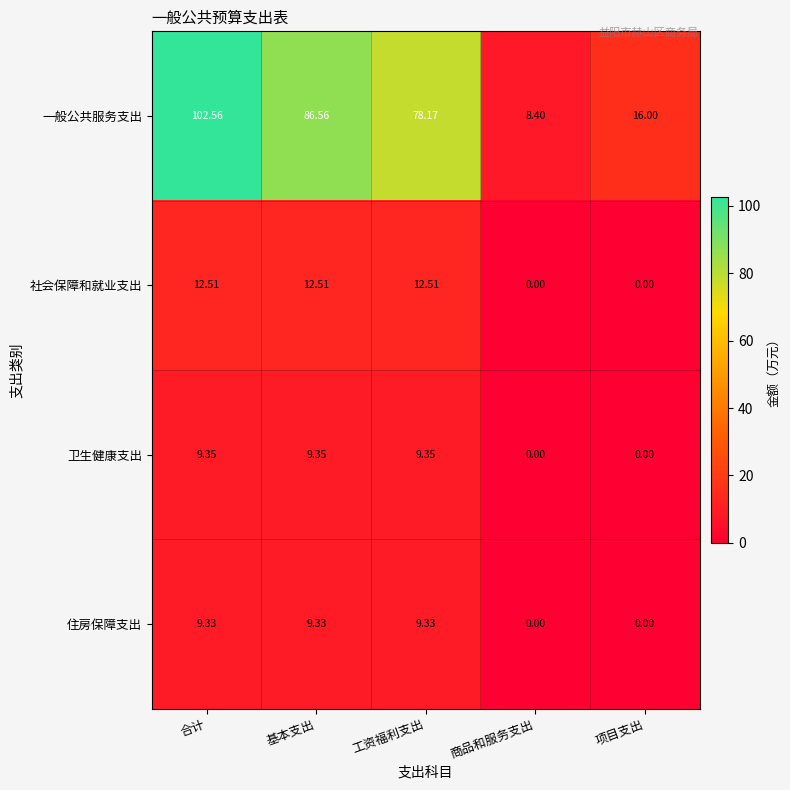

At which category does the chart reach its peak across all series?

合计